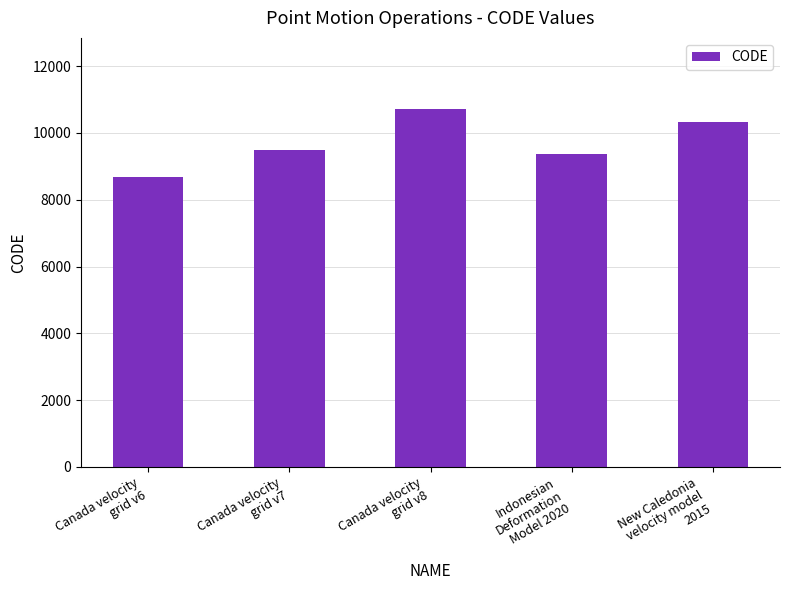

The value at New Caledonia
velocity model
2015 is 10323. True or false?

True